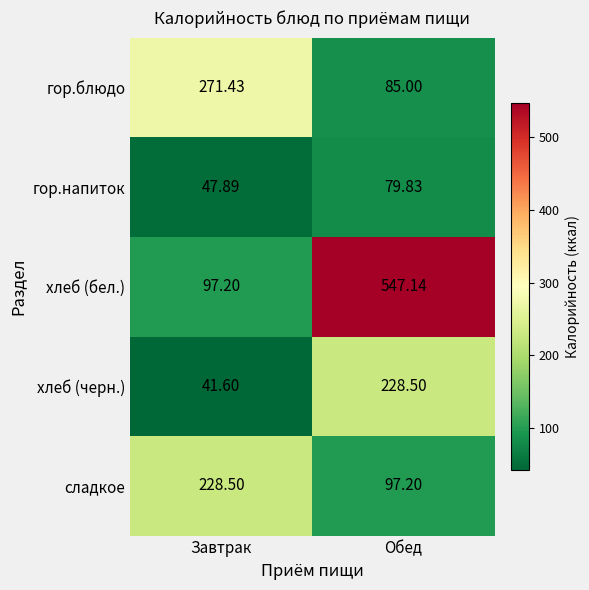

Which series changed the most between Завтрак and Обед?

хлеб (бел.)